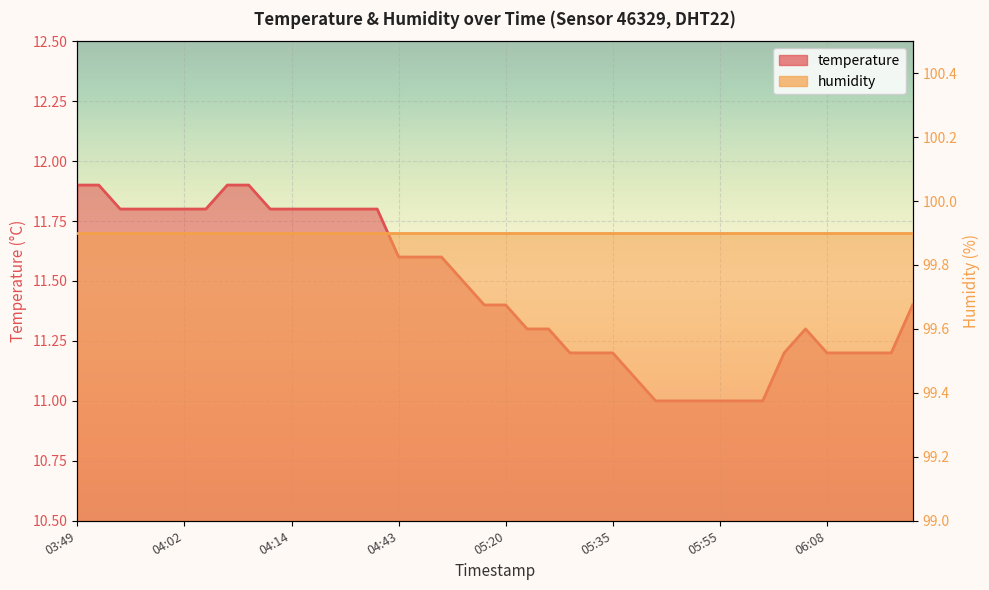

What is the minimum value shown in the chart?

11.0